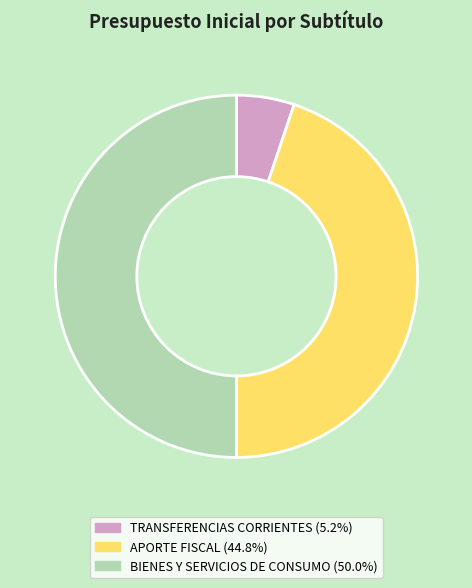

True or false: BIENES Y SERVICIOS DE CONSUMO accounts for 57% of the total.

False